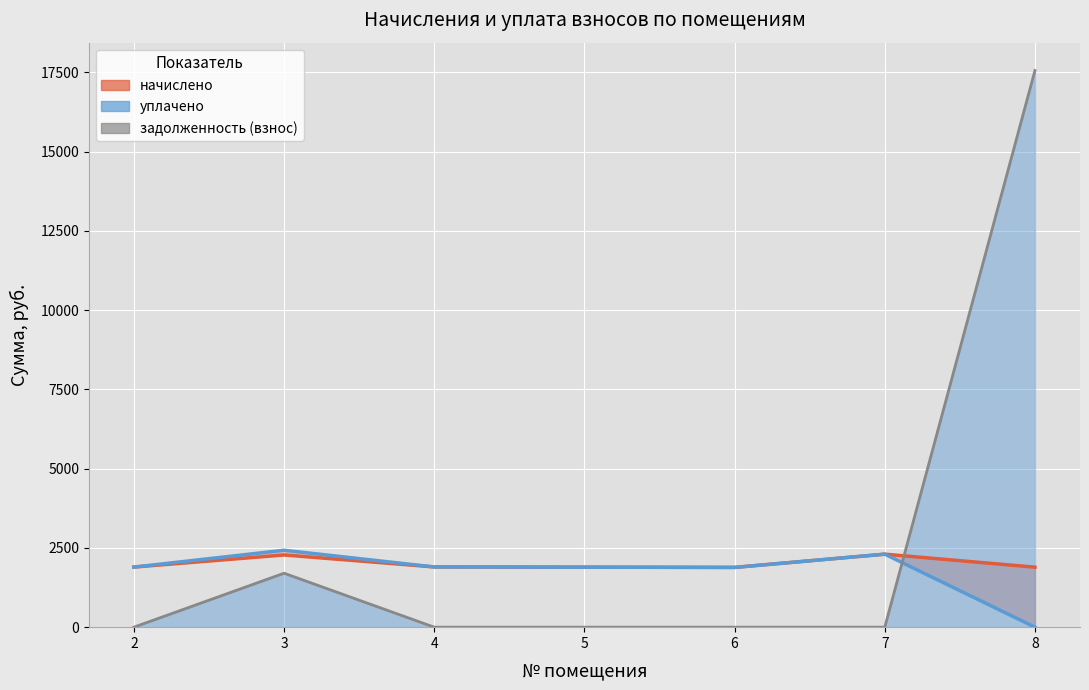

How many interior local peaks does the уплачено series have?

2